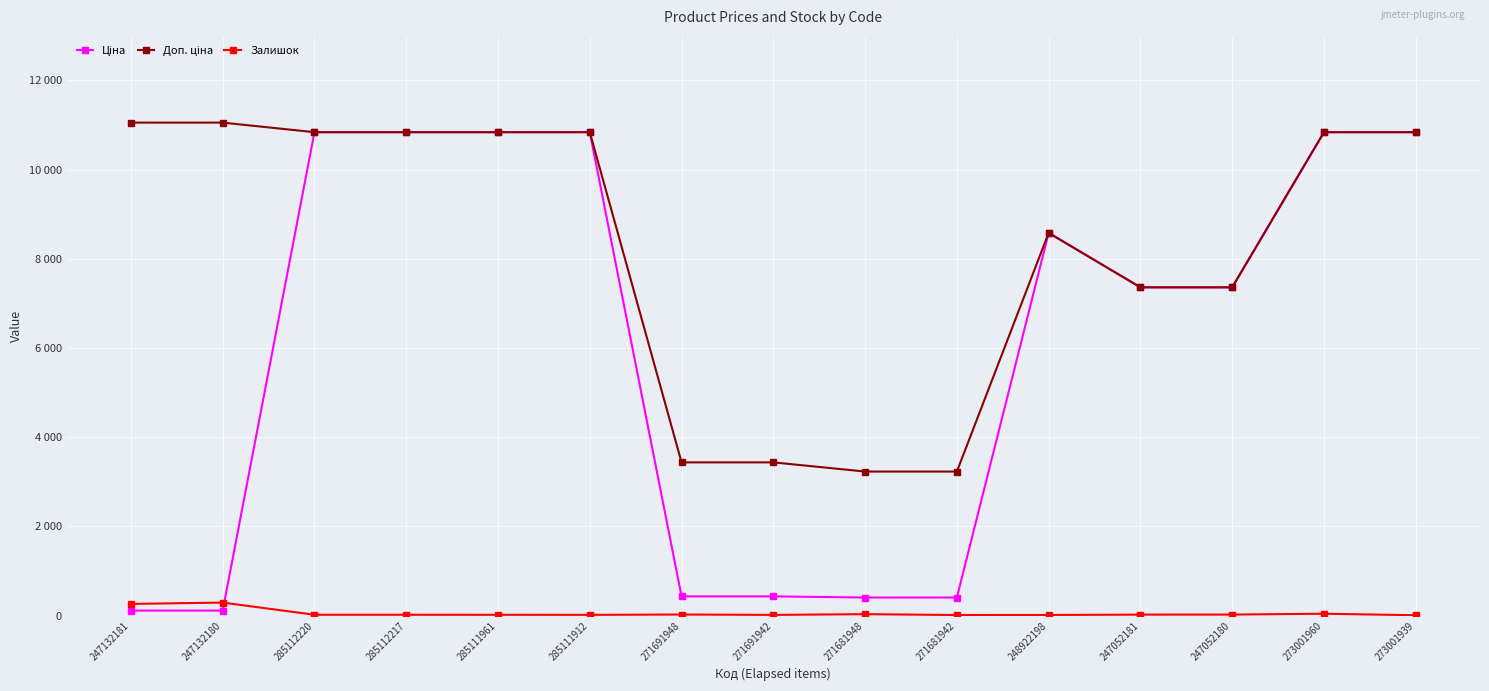

True or false: Залишок and Доп. ціна cross at least once.

False